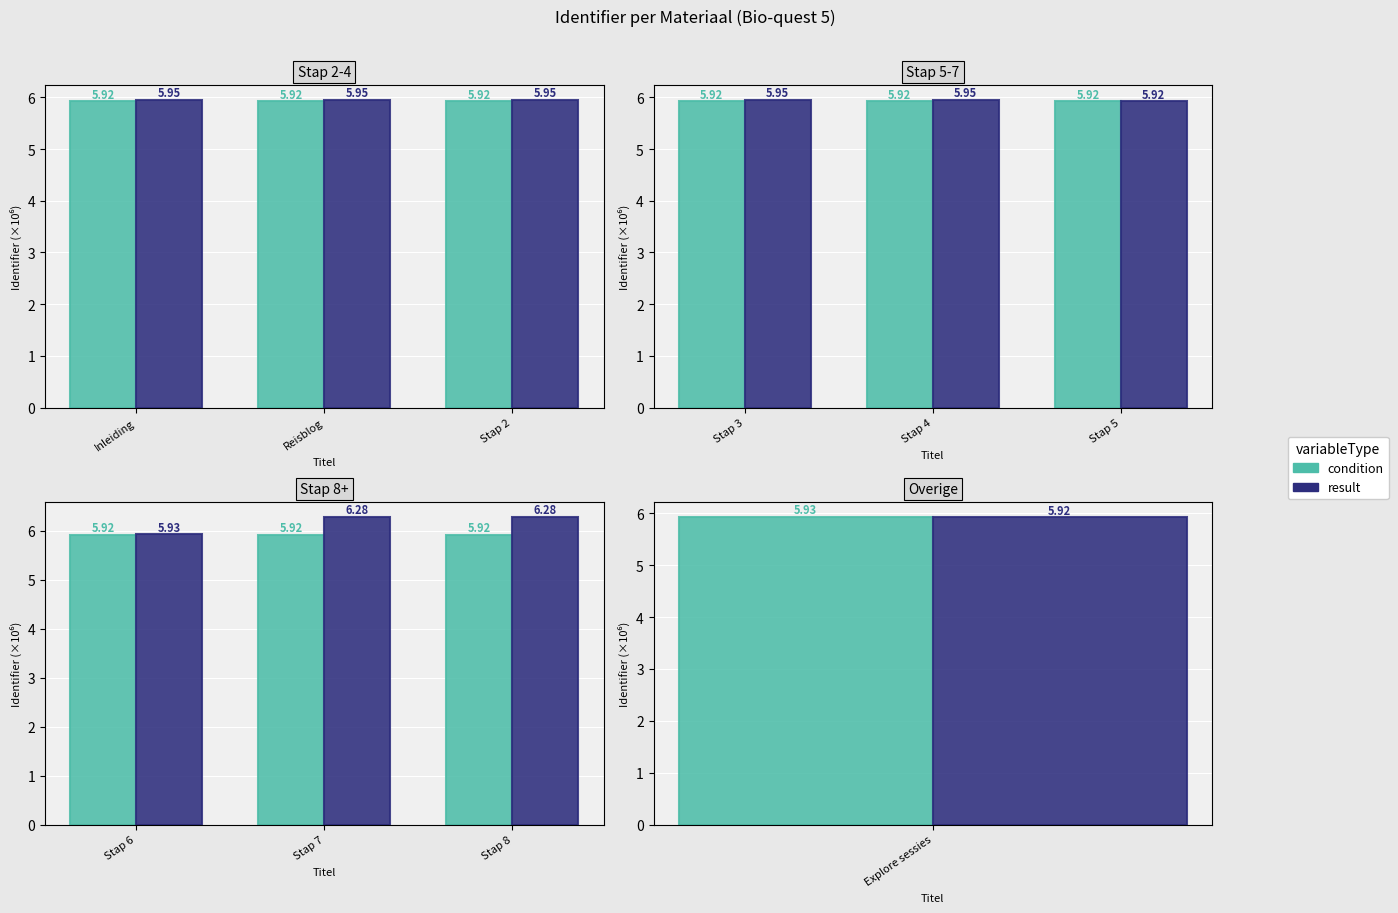

What is the label of the 2nd bar from the right?

Reisblog